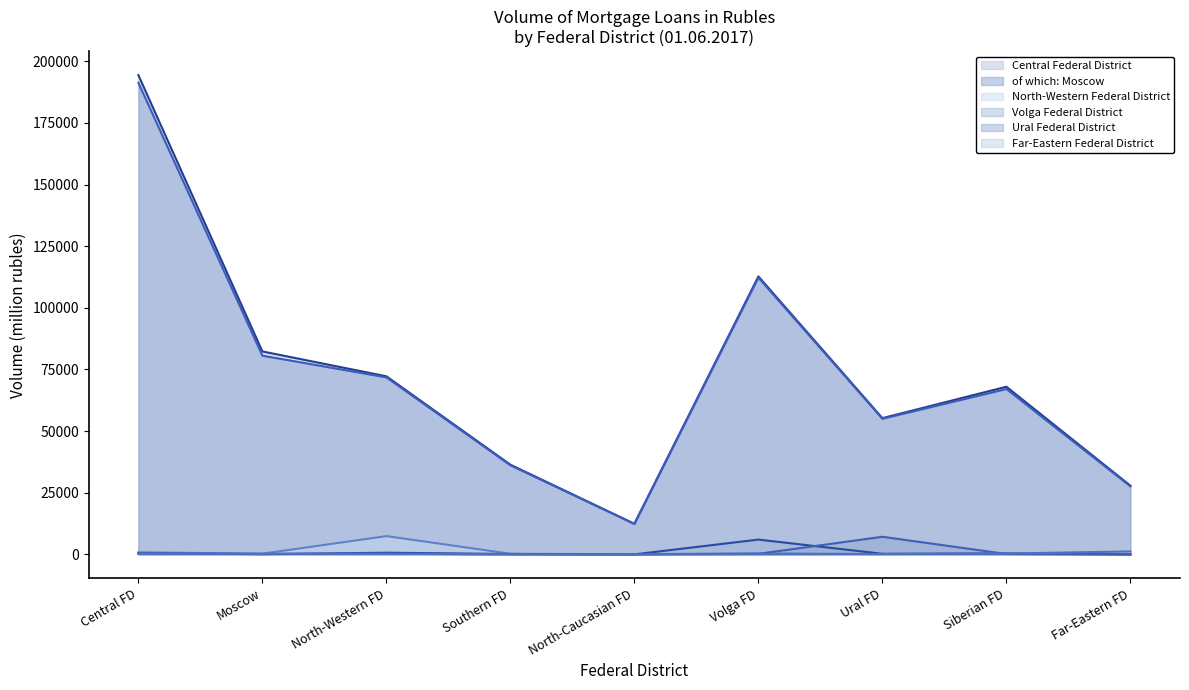

What are all the series names shown in the legend?

Central Federal District, of which: Moscow, North-Western Federal District, Volga Federal District, Ural Federal District, Far-Eastern Federal District